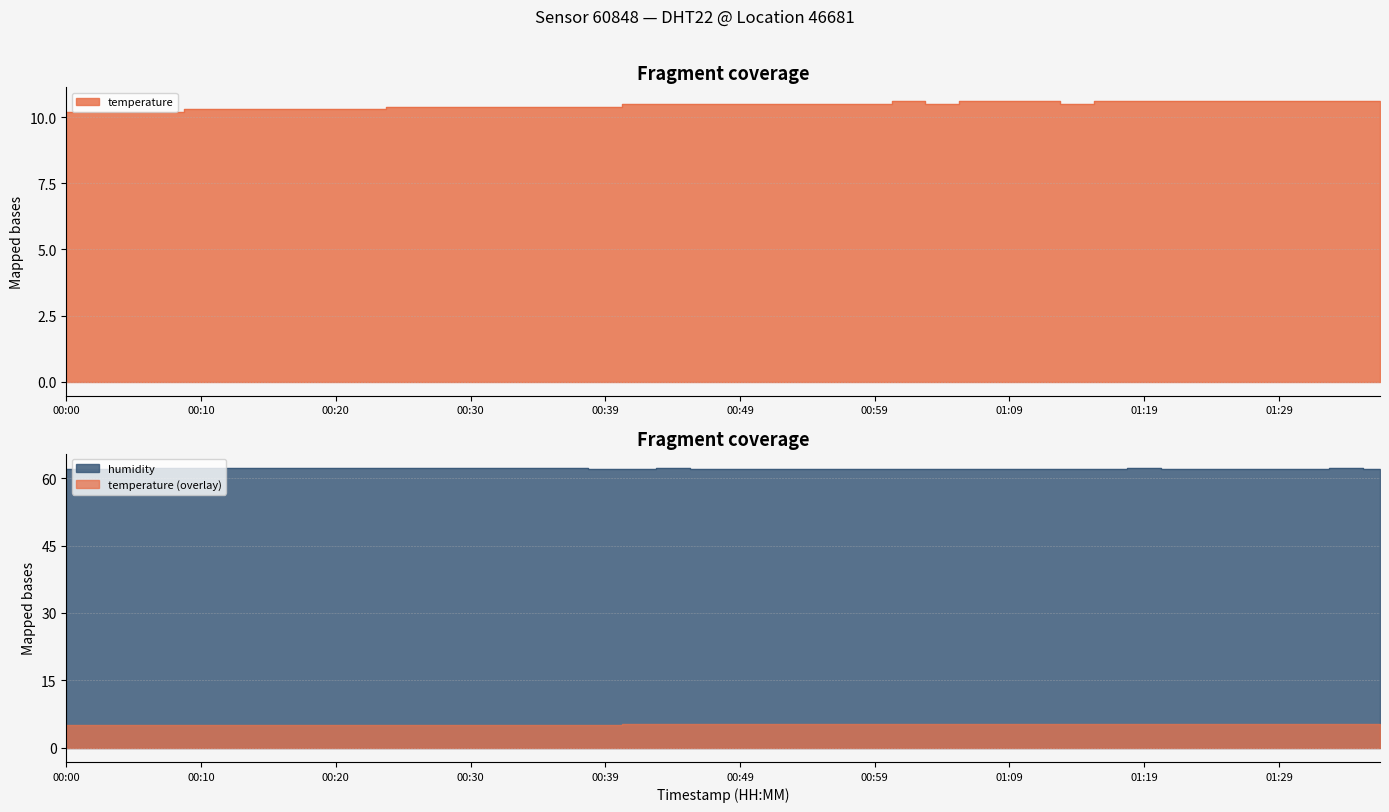

True or false: temperature and humidity intersect in this chart.

False